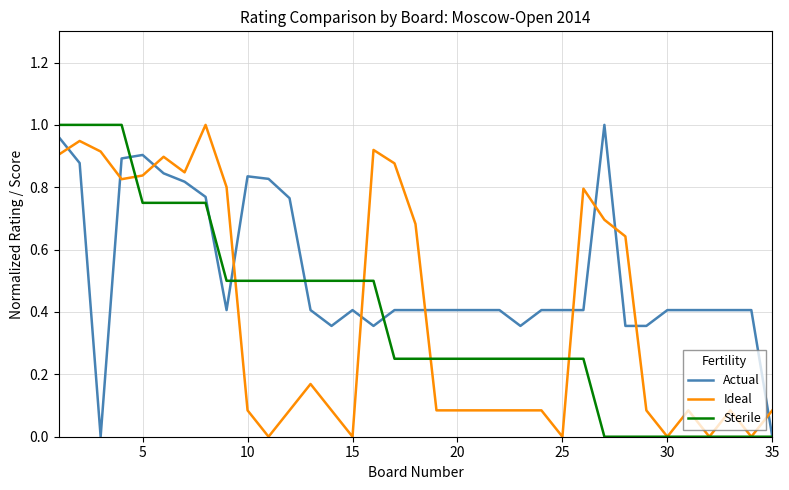

Which series has the largest total across all categories?

Actual